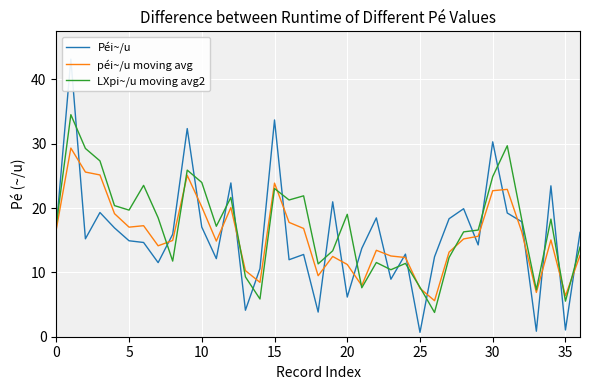

The value of péi~/u moving avg at 24 is 7.5. True or false?

False